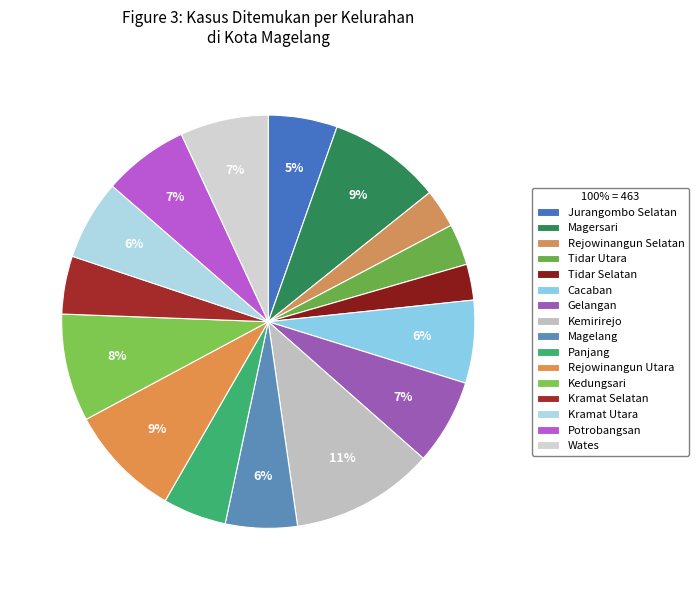

Rank the categories by value from lowest to highest.

Tidar Selatan, Rejowinangun Selatan, Tidar Utara, Kramat Selatan, Panjang, Jurangombo Selatan, Magelang, Kramat Utara, Cacaban, Gelangan, Potrobangsan, Wates, Kedungsari, Magersari, Rejowinangun Utara, Kemirirejo